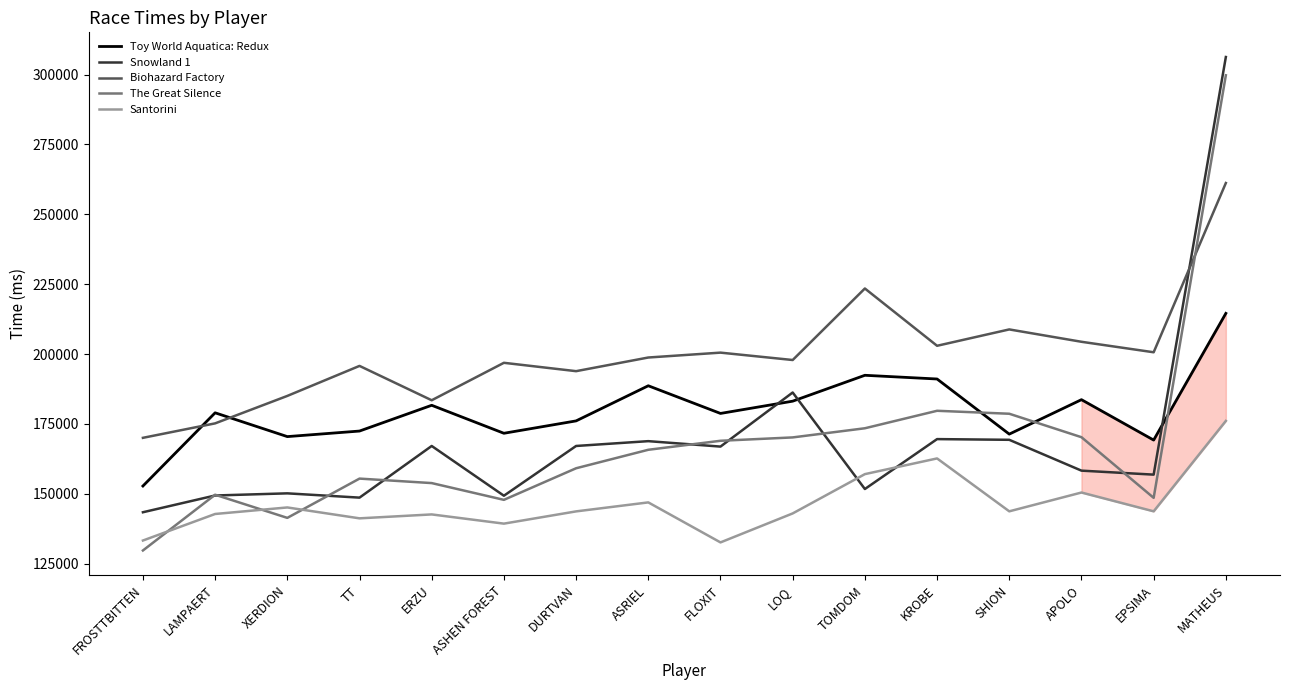

What is the spread (max minus min) of values at MATHEUS?

130161